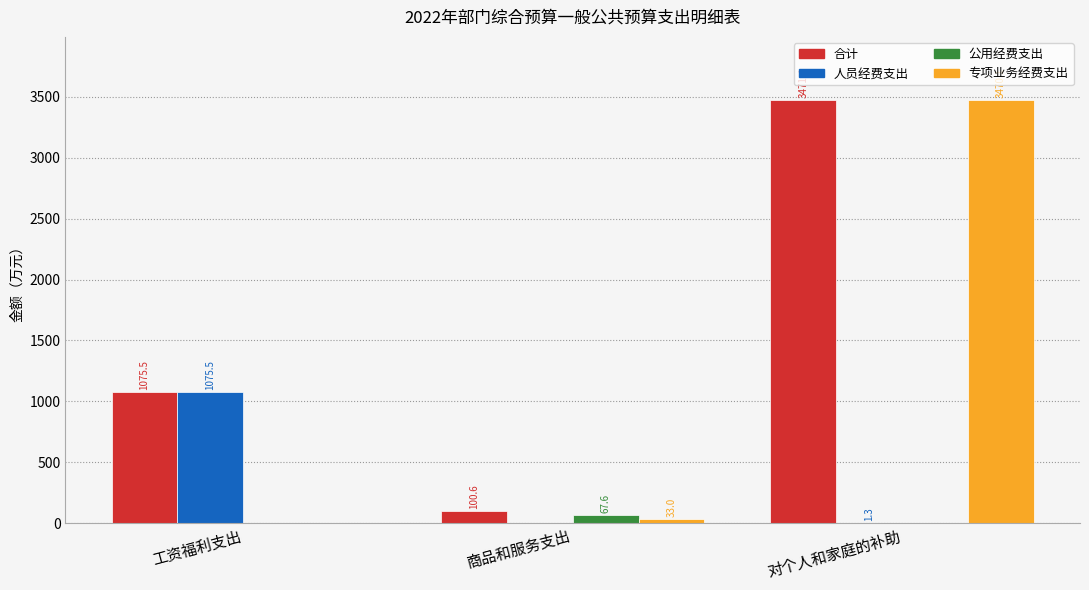

True or false: 专项业务经费支出 has a value of 3470.1 at 对个人和家庭的补助.

True